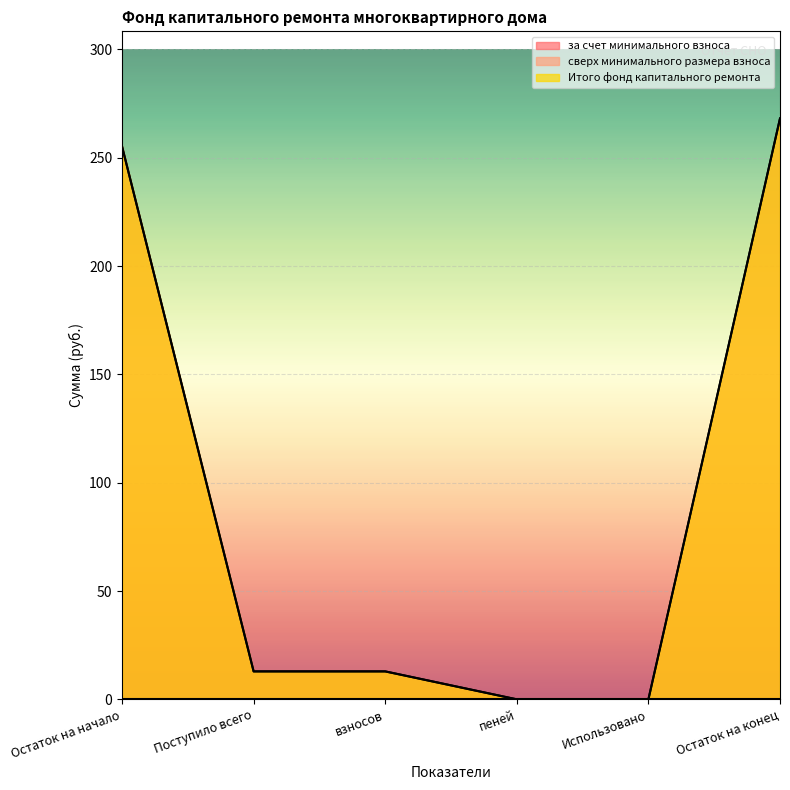

Does the chart display data point markers on the line(s)?

No